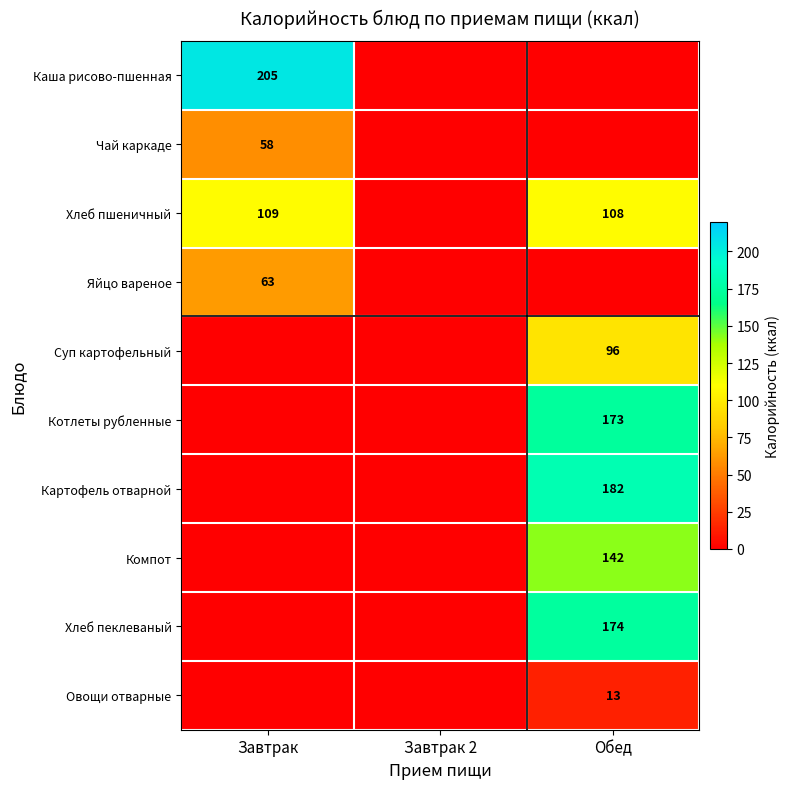

The Суп картофельный series shows 96 at Обед. True or false?

True